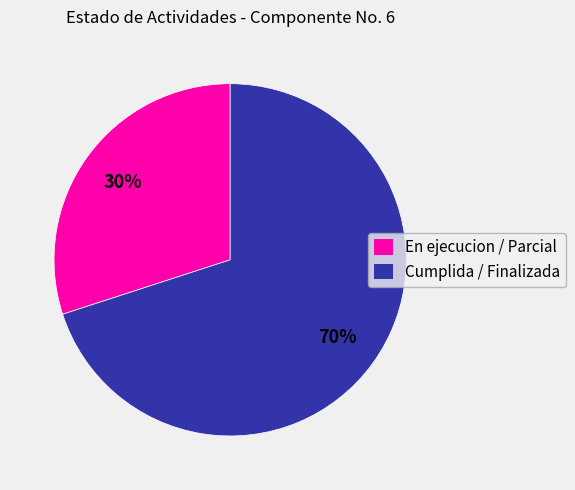

Count the number of slices in the pie.

2